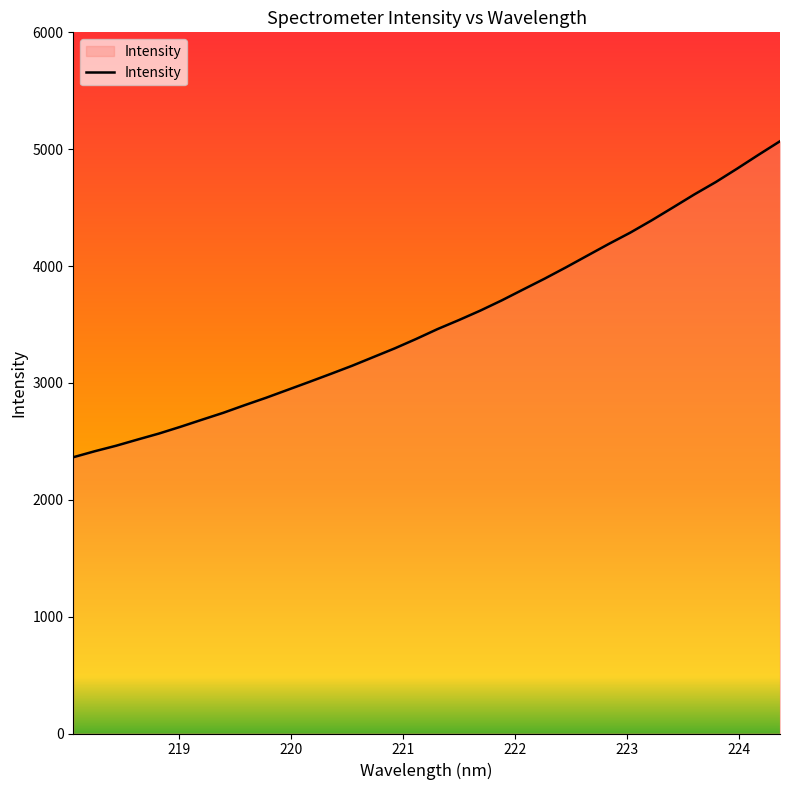

What is the difference between the maximum and minimum values?

2704.0